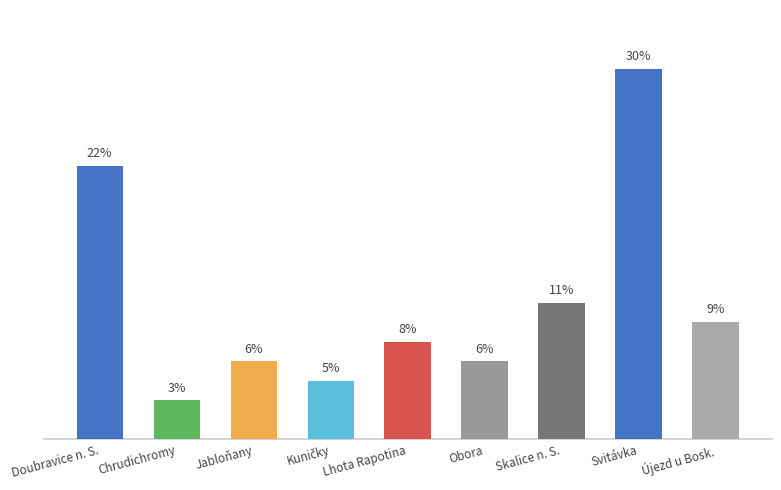

Are the bars horizontal?

No